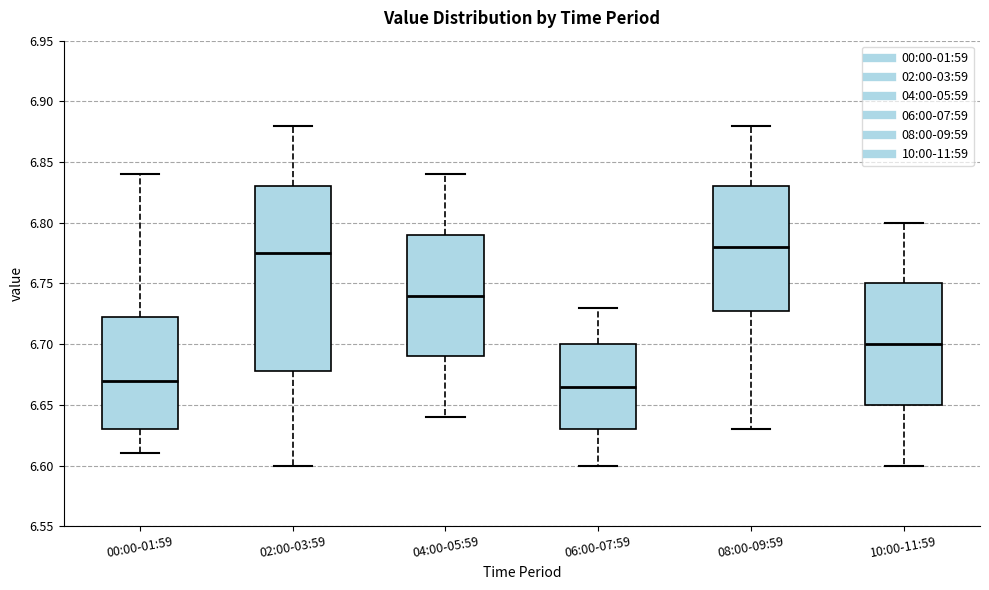

Reading left to right, read every box against the y-axis: the position of its median line, the range the box covers, and the ends of its whiskers. The values are not printed on the chart, so give them approximately, as read against the axis.

00:00-01:59: median 6.670, box 6.630 to 6.725, whiskers 6.610 to 6.840
02:00-03:59: median 6.775, box 6.680 to 6.830, whiskers 6.600 to 6.880
04:00-05:59: median 6.740, box 6.690 to 6.790, whiskers 6.640 to 6.840
06:00-07:59: median 6.665, box 6.630 to 6.700, whiskers 6.600 to 6.730
08:00-09:59: median 6.780, box 6.730 to 6.830, whiskers 6.630 to 6.880
10:00-11:59: median 6.700, box 6.650 to 6.750, whiskers 6.600 to 6.800